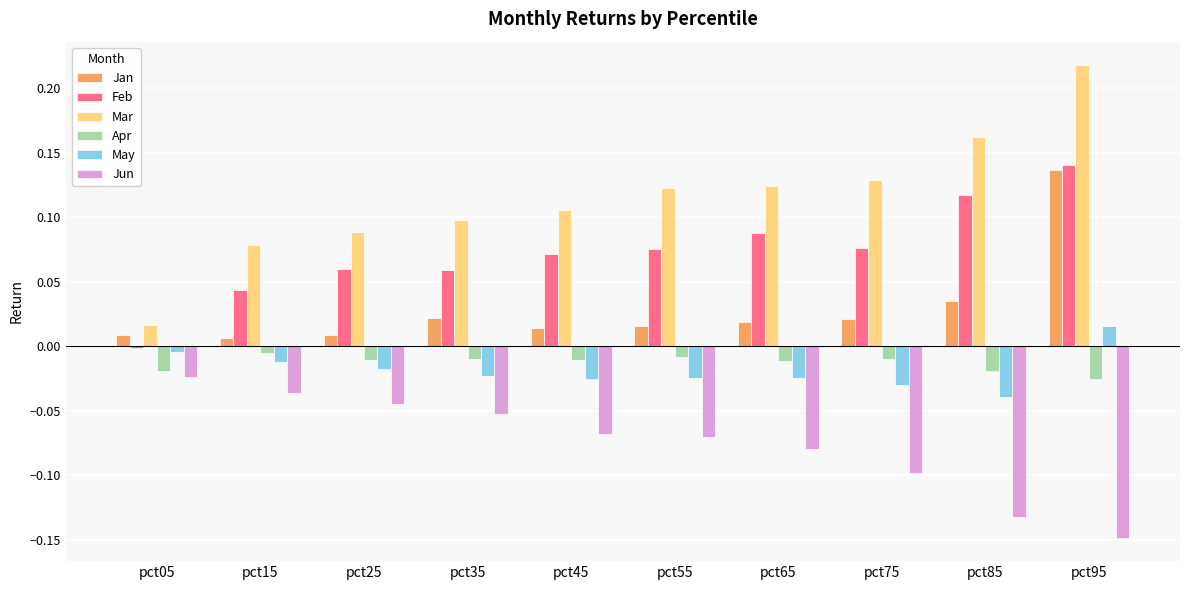

True or false: Jan has a value of 0.0 at pct85.

True